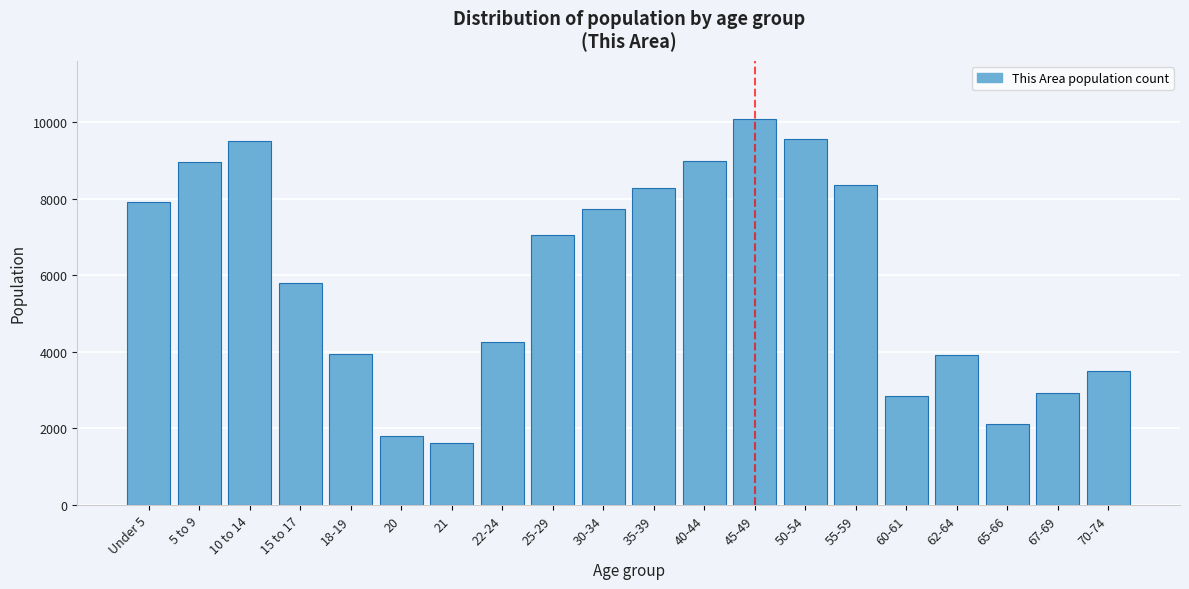

Which category has the highest value across all series?

45-49